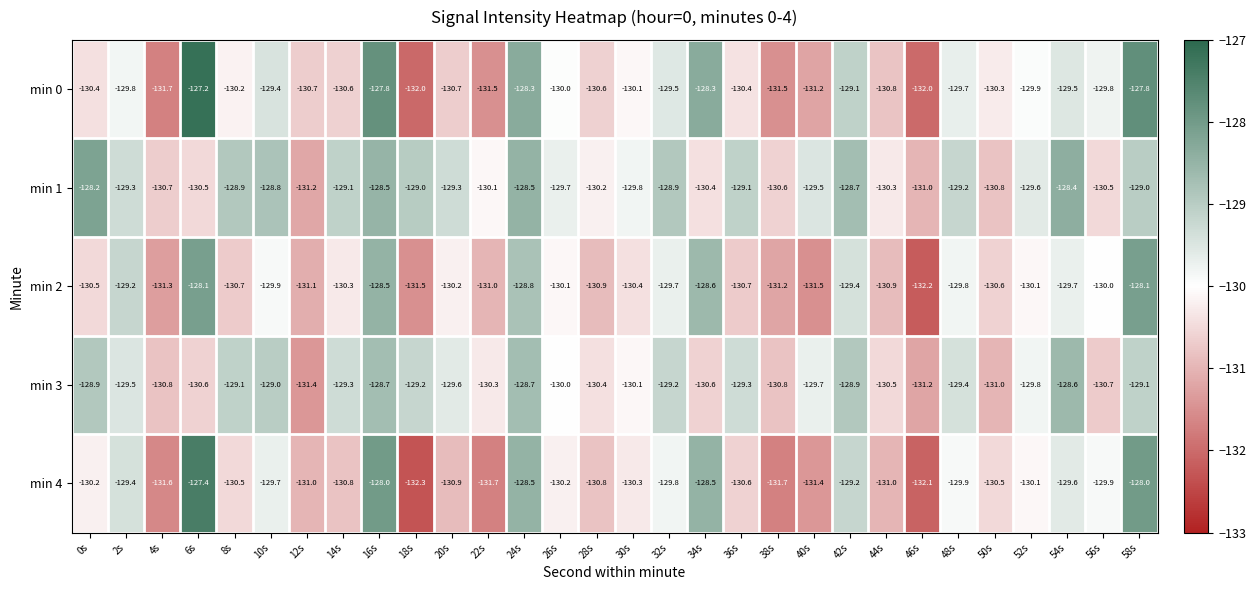

What is the difference between the second highest and second lowest values in the min 4 series?

4.1